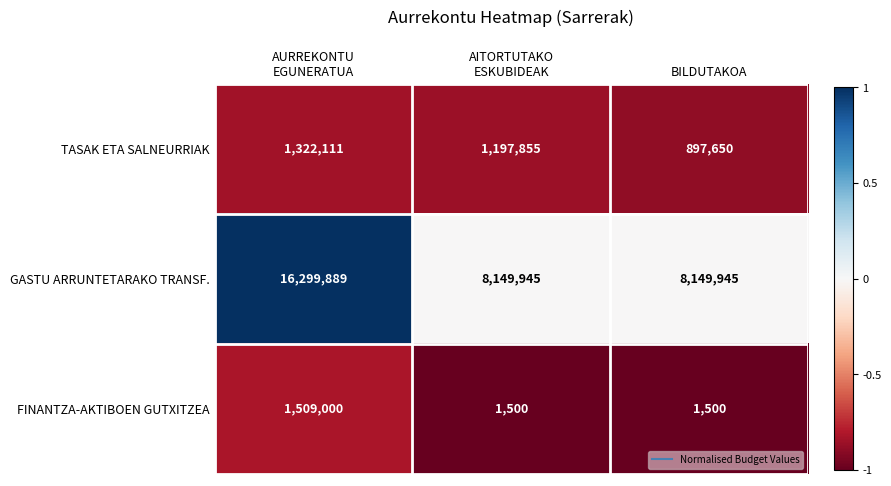

What is the smallest value displayed?

1500